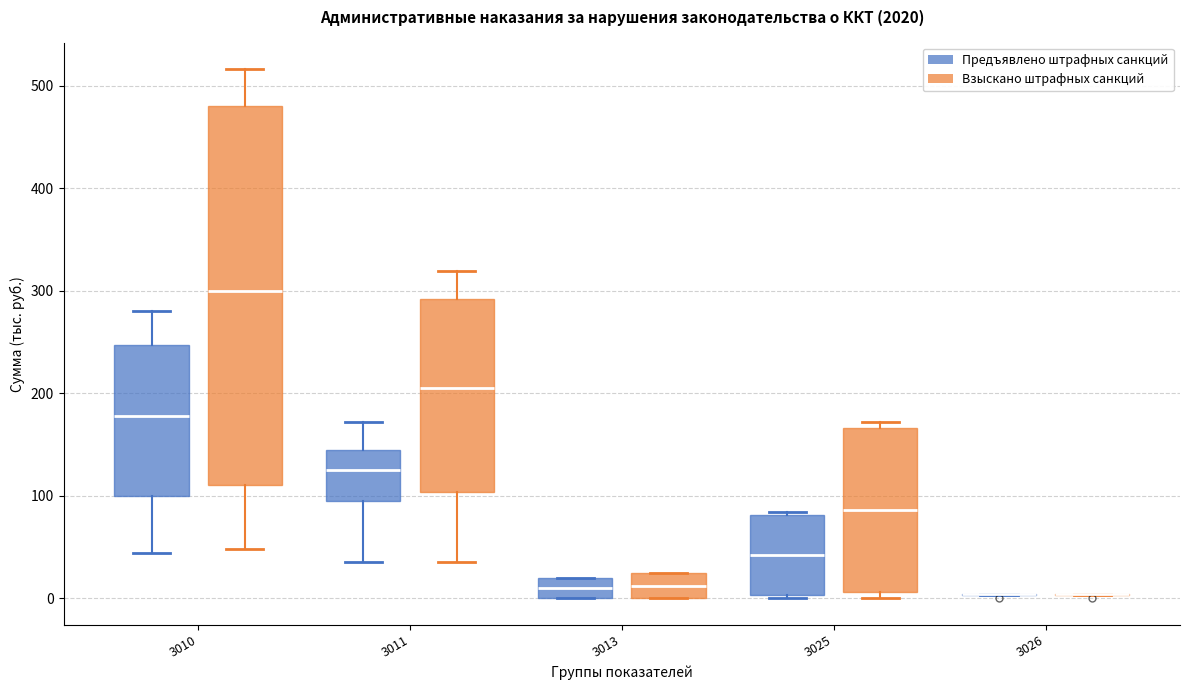

Reading left to right, read every box against the y-axis: the position of its median line, the range the box covers, and the ends of its whiskers. The values are not printed on the chart, so give them approximately, as read against the axis.

3010 (Предъявлено штрафных санкций): median 180, box 100 to 250, whiskers 40 to 280
3010 (Взыскано штрафных санкций): median 300, box 110 to 480, whiskers 50 to 520
3011 (Предъявлено штрафных санкций): median 130, box 100 to 150, whiskers 40 to 170
3011 (Взыскано штрафных санкций): median 210, box 100 to 290, whiskers 40 to 320
3013 (Предъявлено штрафных санкций): median 10, box 0 to 20, whiskers 0 to 20
3013 (Взыскано штрафных санкций): median 10, box 0 to 30, whiskers 0 to 30
3025 (Предъявлено штрафных санкций): median 40, box 0 to 80, whiskers 0 to 80
3025 (Взыскано штрафных санкций): median 90, box 10 to 170, whiskers 0 to 170 (just above the box's upper edge)
3026 (Предъявлено штрафных санкций): box collapsed to a line at 0, whiskers 0 to 0
3026 (Взыскано штрафных санкций): box collapsed to a line at 0, whiskers 0 to 0